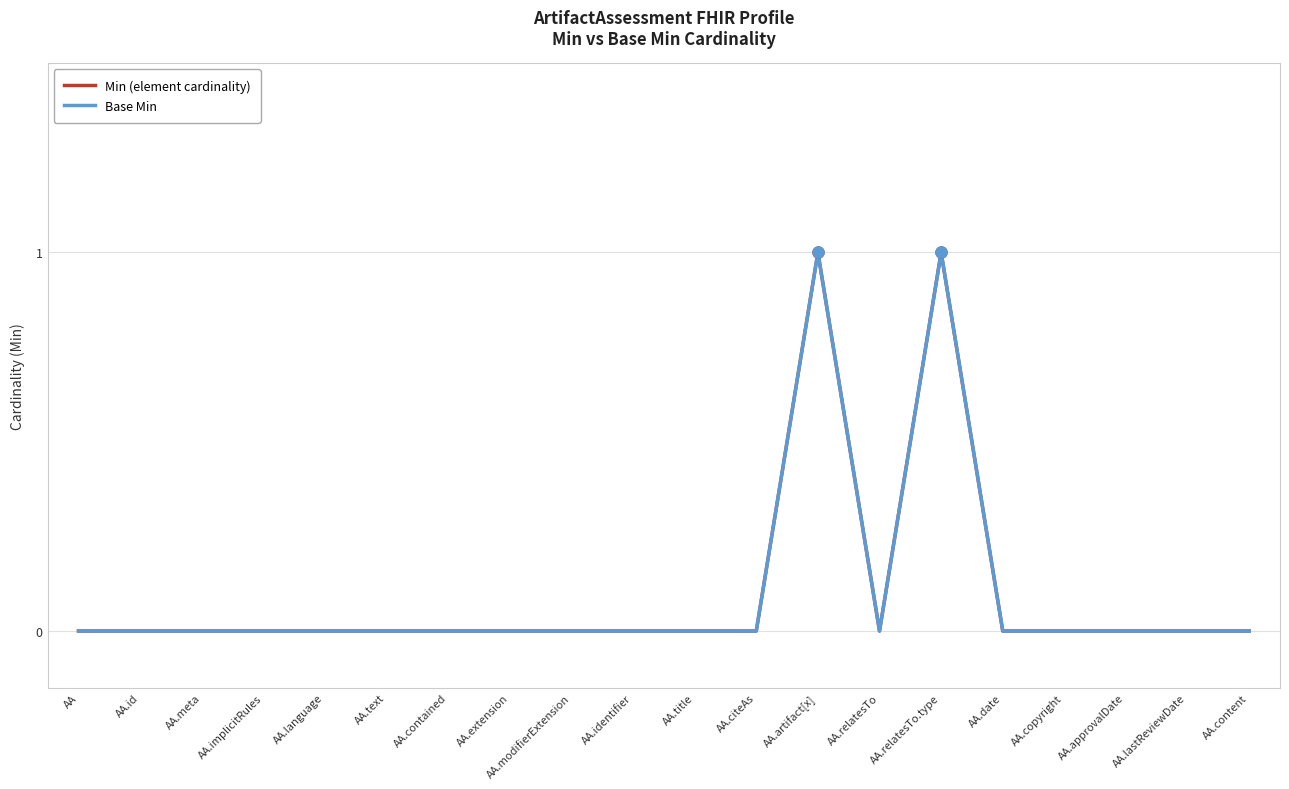

Is this an area chart (filled region under the line)?

No